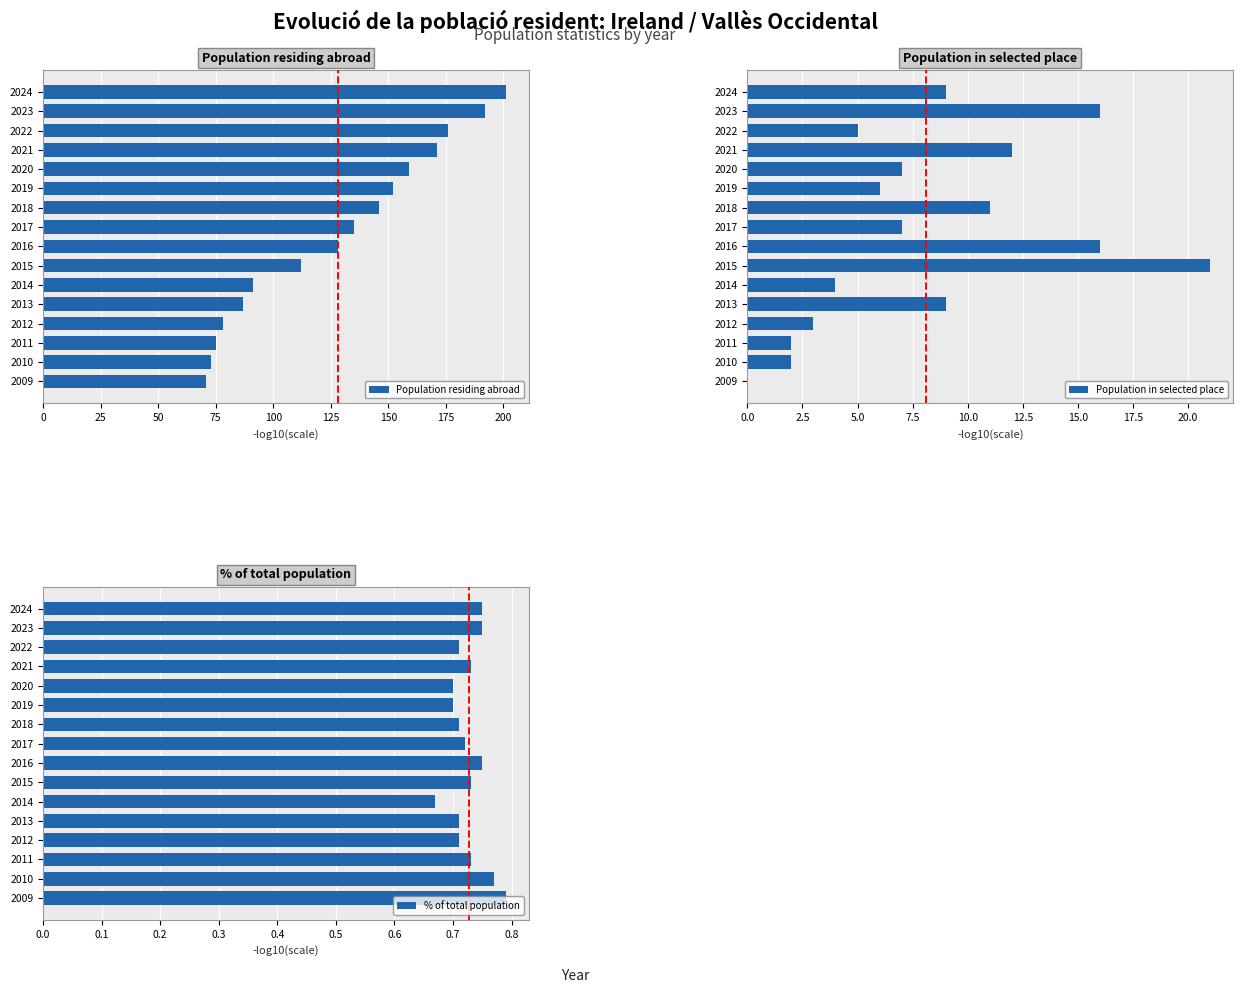

What are all the series names shown in the legend?

Population residing abroad, Population in selected place, % of total population